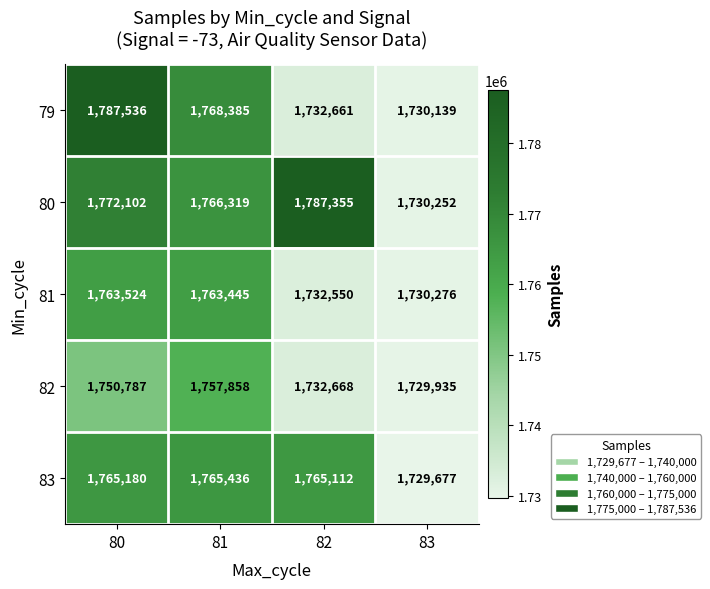

Which series has the widest spread of values?

79